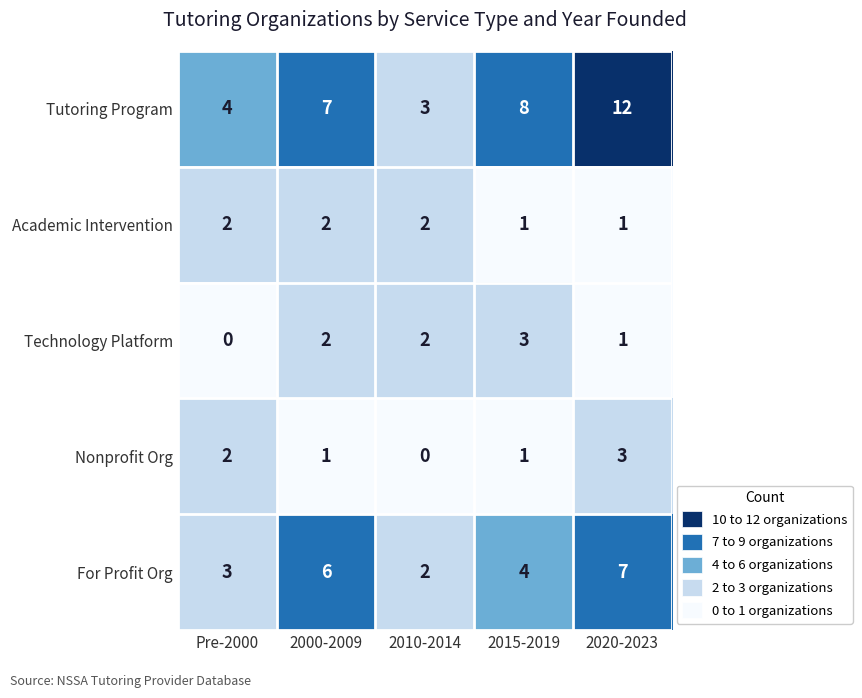

Where is Tutoring Program nearest to the value 7?

2000-2009